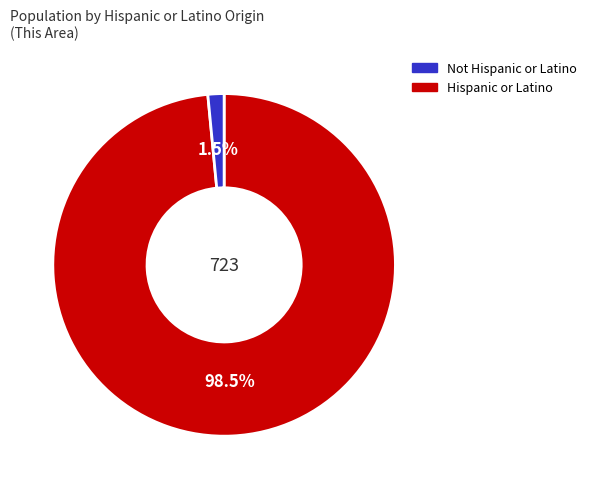

To the nearest percent, what is the average slice percentage?

50%